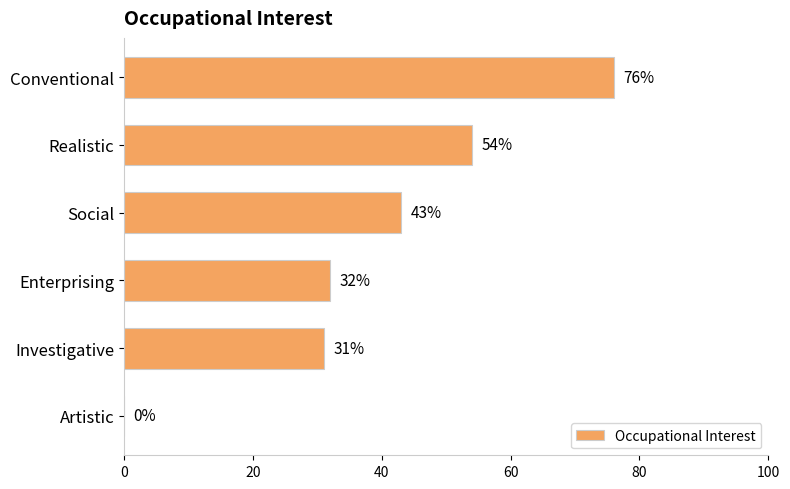

At which label is the value closest to 38?

Social